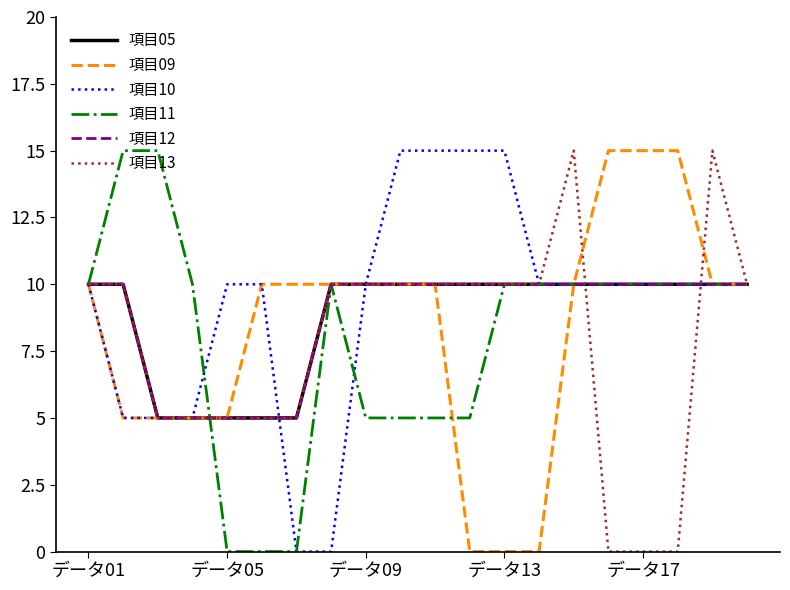

After their last crossing, which series has the higher values: 項目10 or 項目13?

項目13